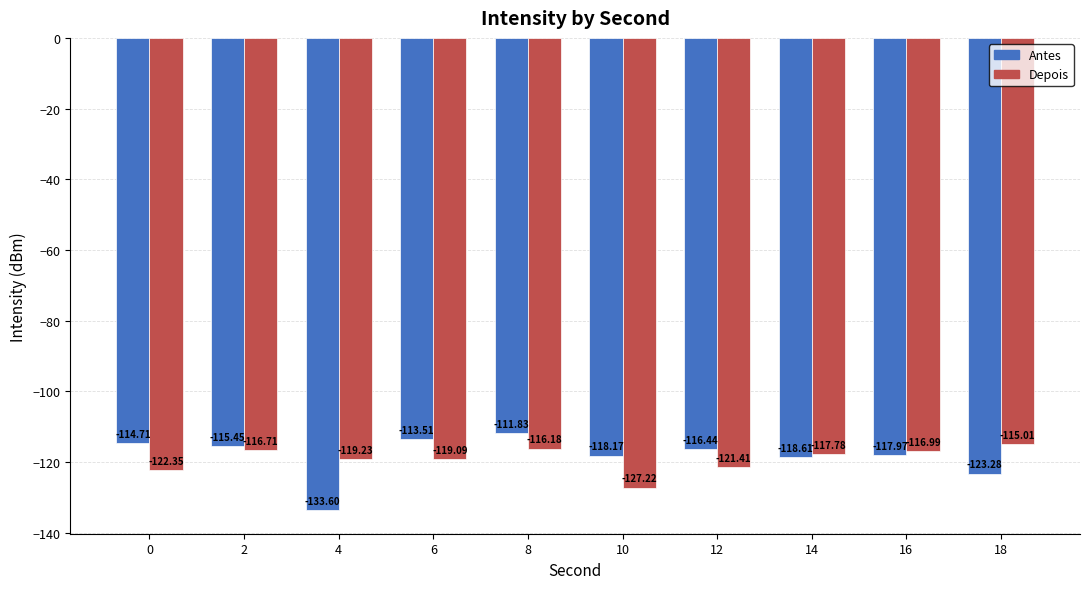

Are the bars horizontal?

No